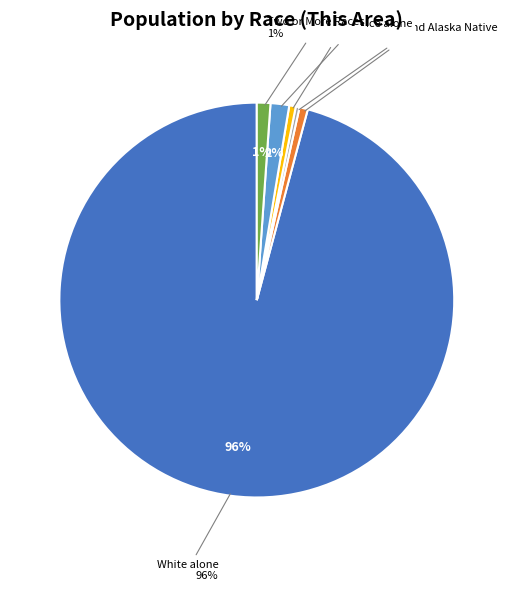

To the nearest percent, what portion does Two or More Races represent?

1%